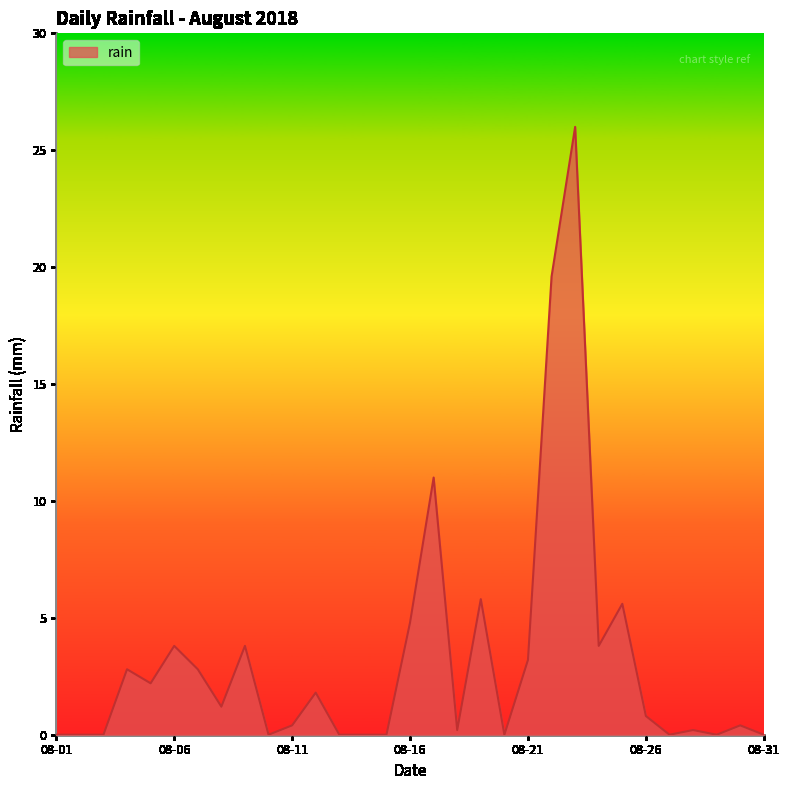

What is the greatest value displayed?

26.0